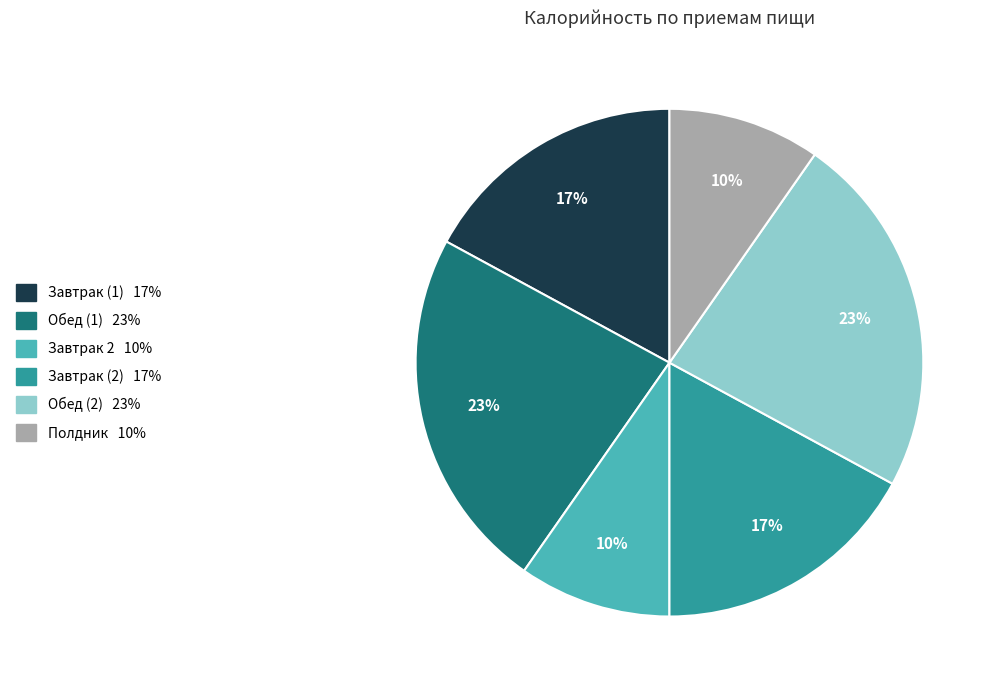

To the nearest percent, what percentage of the pie is Обед (1)?

23%